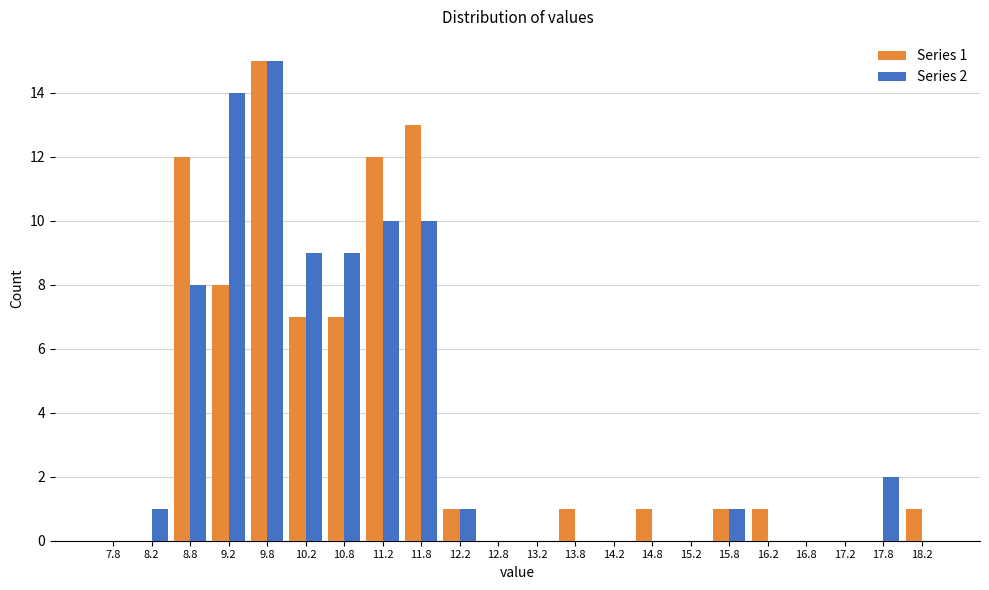

In the Series 1 series, which range on the x-axis has the tallest bar?

9.5 to 10.0